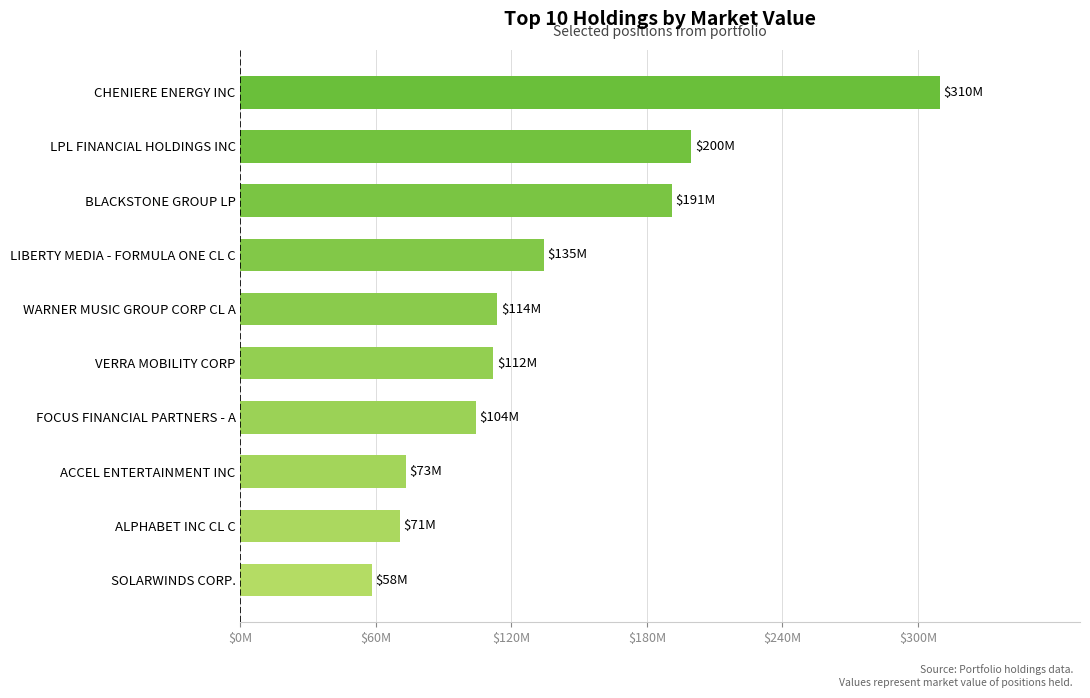

Does the chart contain any negative values?

No